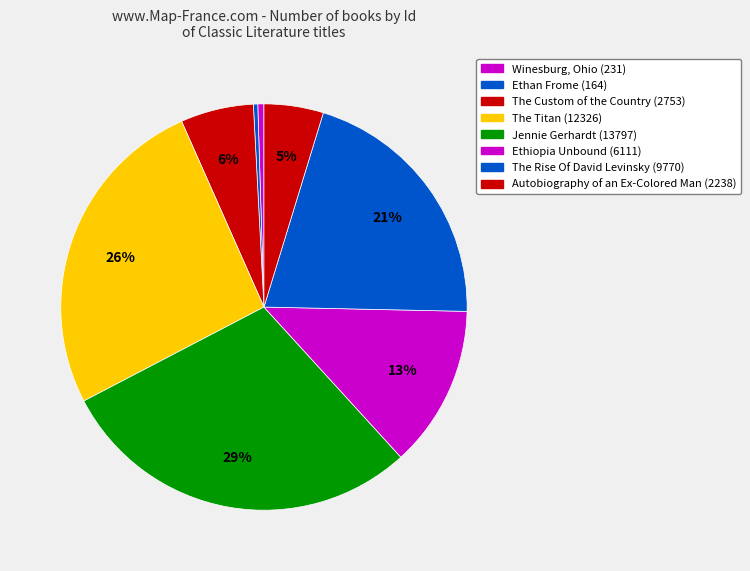

True or false: Ethan Frome accounts for 12% of the total.

False